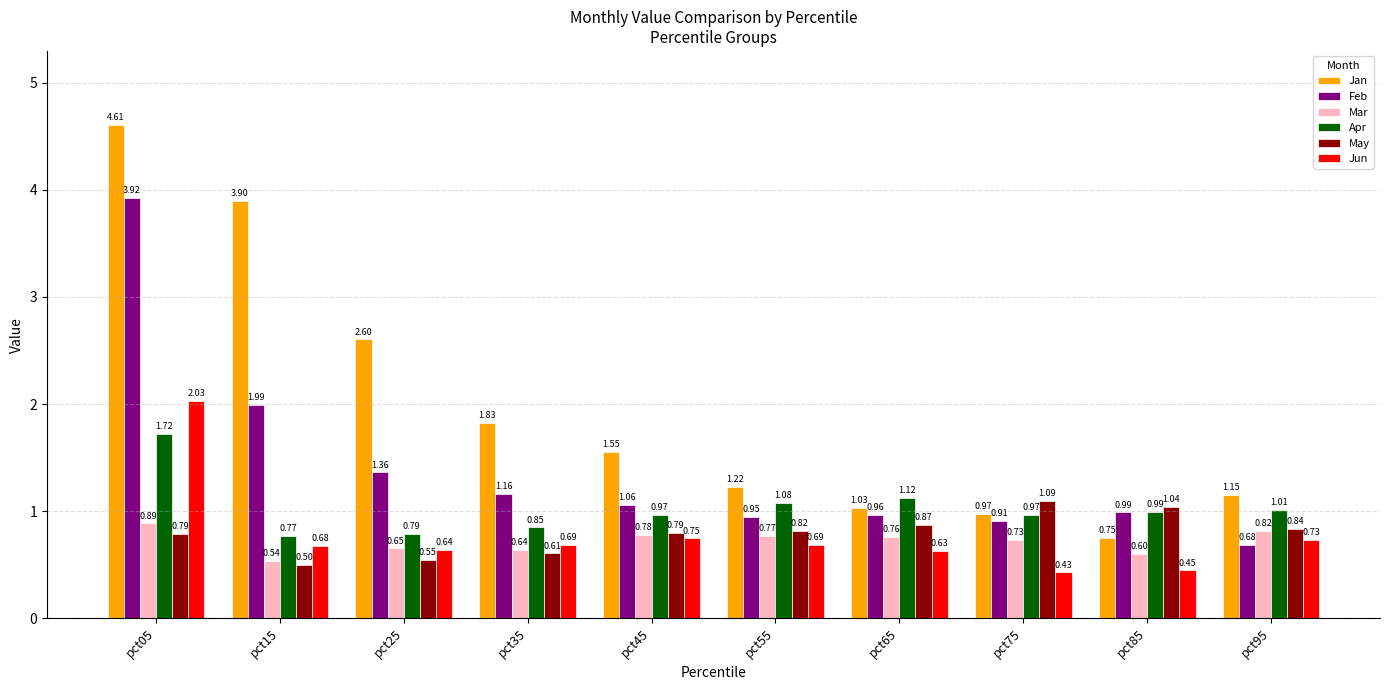

What is the total value across all series at pct55?

5.5